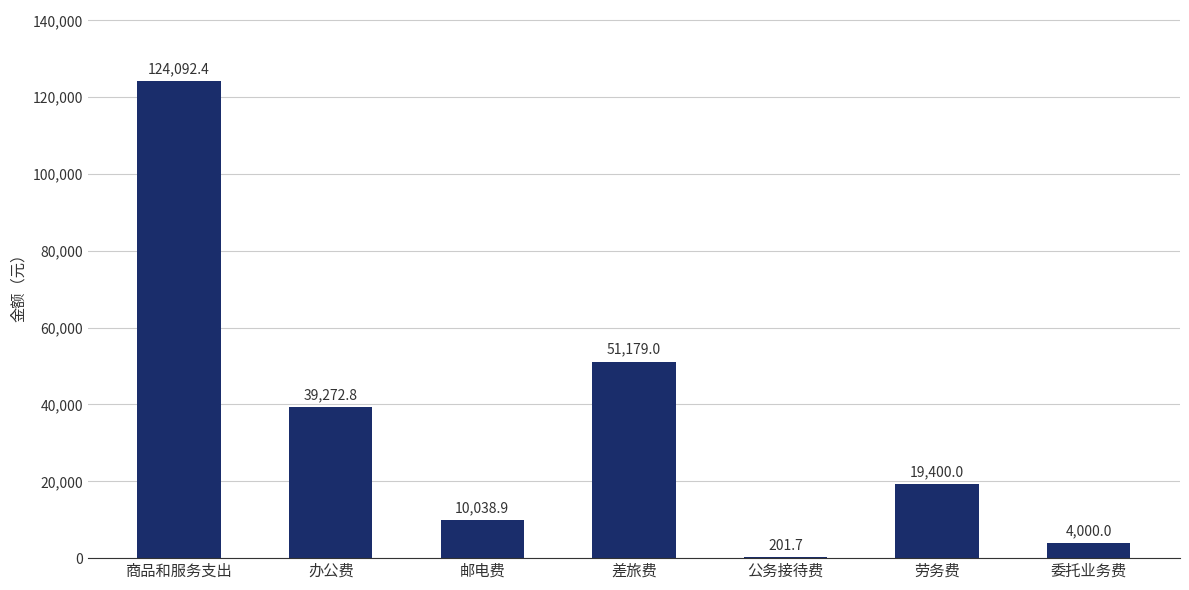

What is the ratio of the value at 差旅费 to the value at 劳务费?

2.6